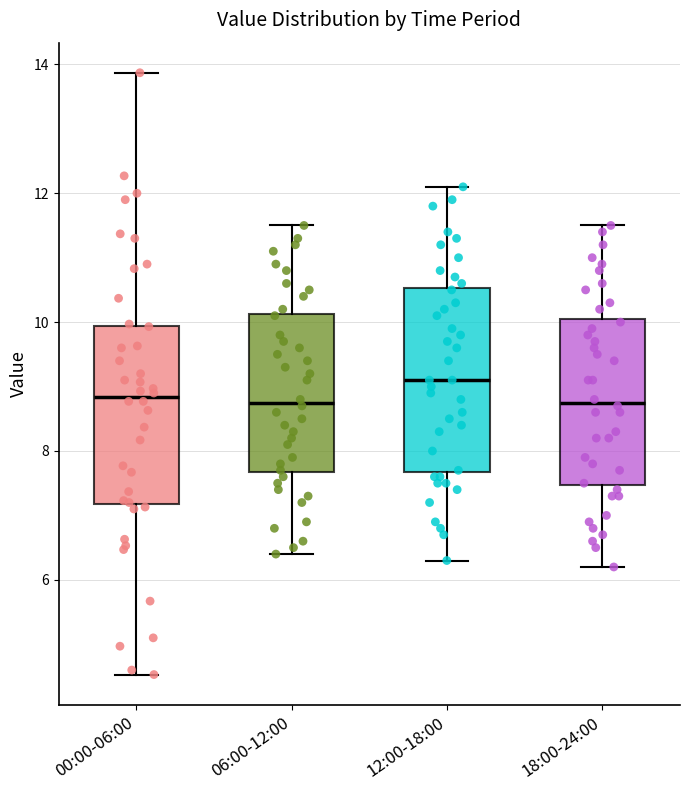

Reading left to right, read every box against the y-axis: the position of its median line, the range the box covers, and the ends of its whiskers. The values are not printed on the chart, so give them approximately, as read against the axis.

00:00-06:00: median 8.8, box 7.2 to 10.0, whiskers 4.6 to 13.8
06:00-12:00: median 8.8, box 7.6 to 10.2, whiskers 6.4 to 11.6
12:00-18:00: median 9.2, box 7.6 to 10.6, whiskers 6.4 to 12.2
18:00-24:00: median 8.8, box 7.4 to 10.0, whiskers 6.2 to 11.6